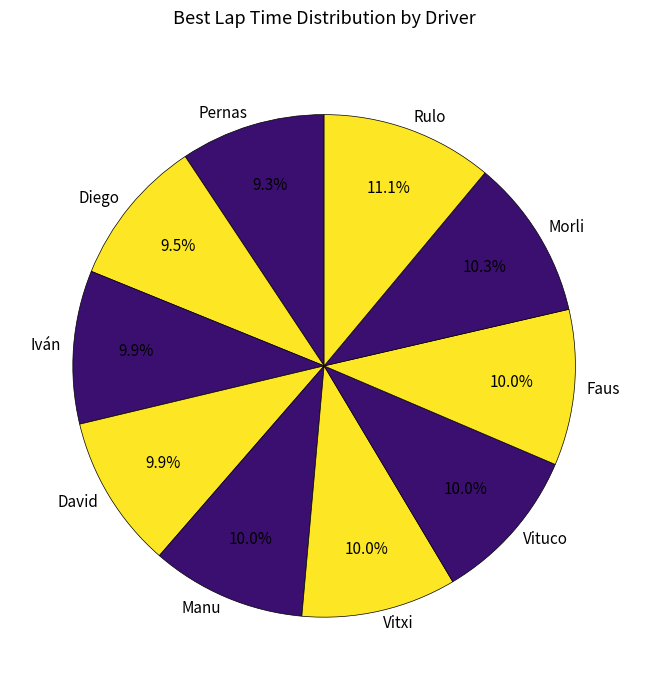

To the nearest percent, what is the difference between the largest and smallest slice percentages?

2%